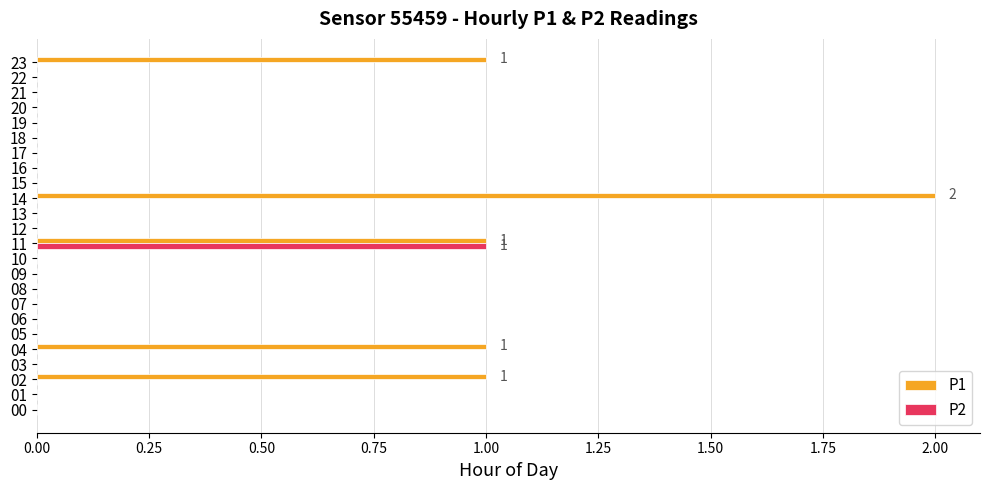

Which series has the largest total across all categories?

P1